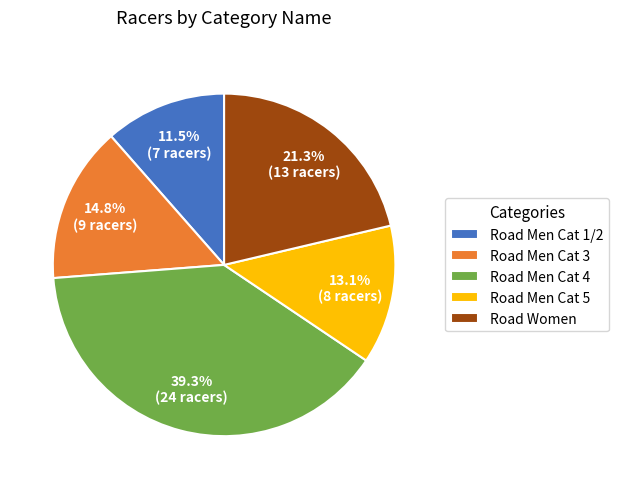

The Road Men Cat 3 slice represents 27% of the pie. True or false?

False